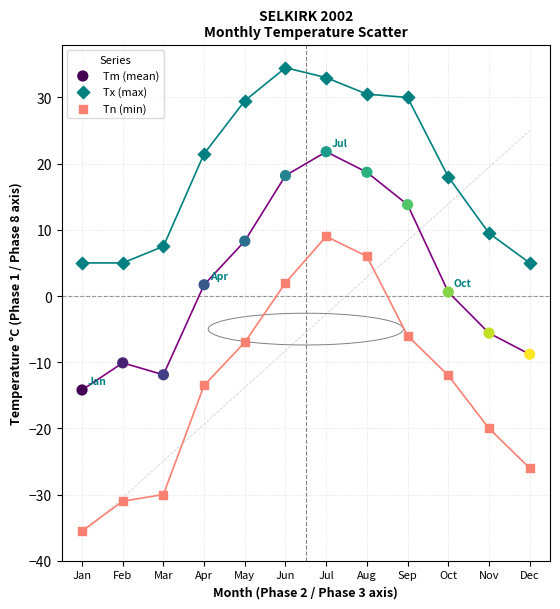

Across all data points, what is the range of Y values (max minus min)?

70.0